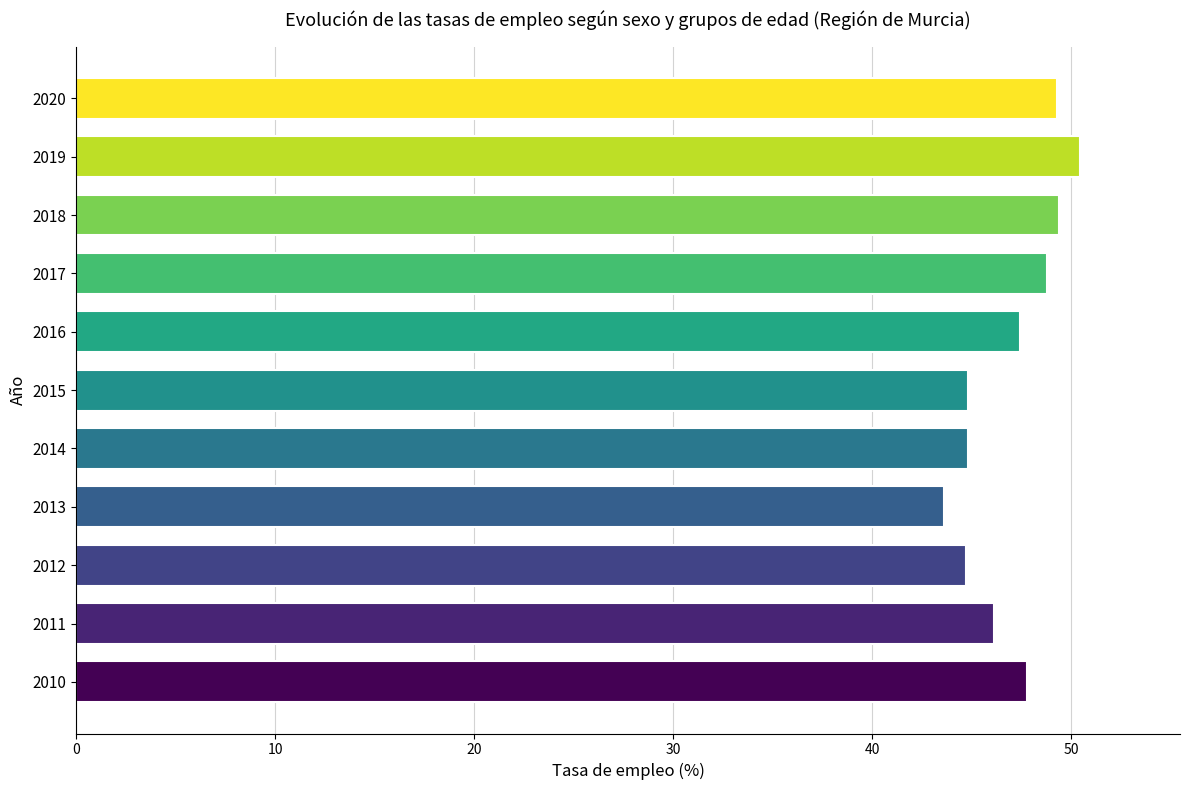

The value at 2013 is 68.2. True or false?

False